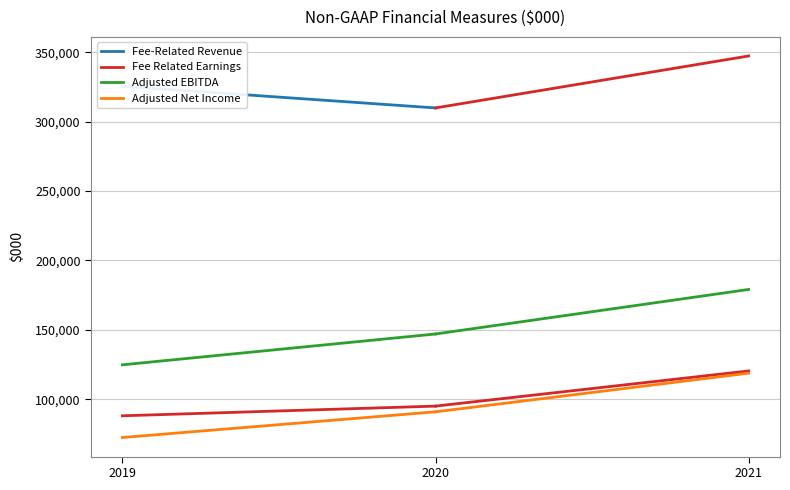

What is the value of the Adjusted Net Income point at the 1st from the left?

72448